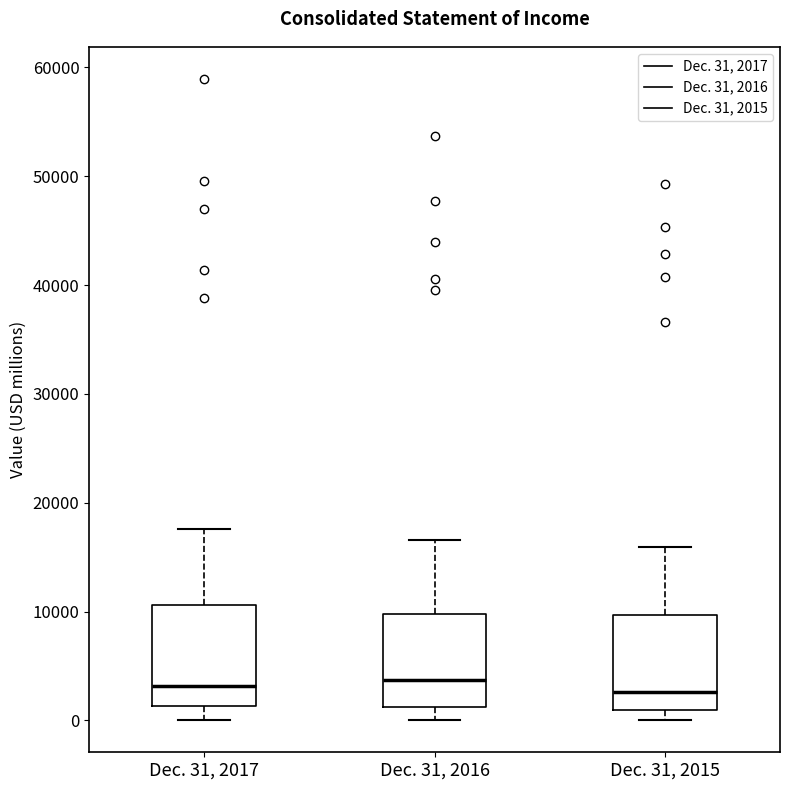

Where is the lower edge of the box for Dec. 31, 2015 on the y-axis? The values are not printed on the chart, so give them approximately, as read against the axis.

1000